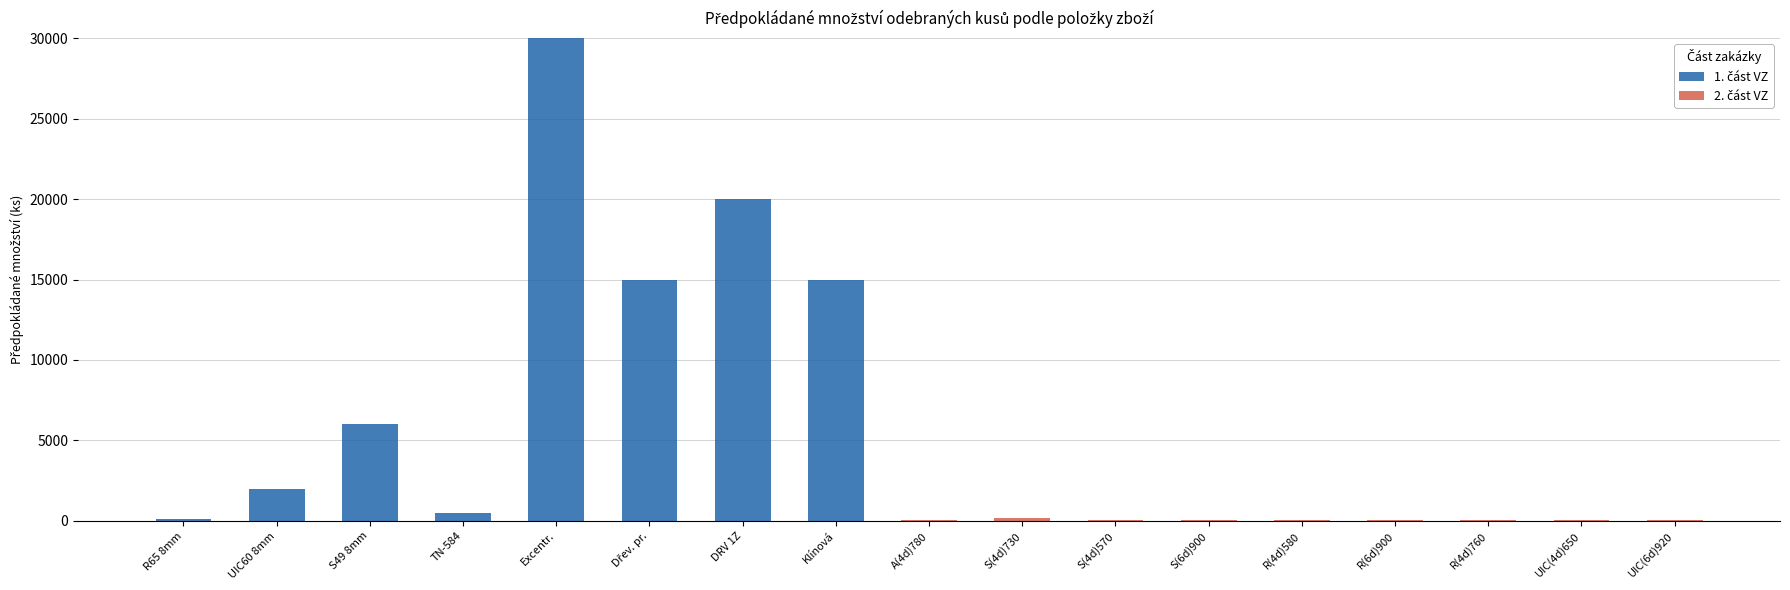

Are the bars horizontal?

No